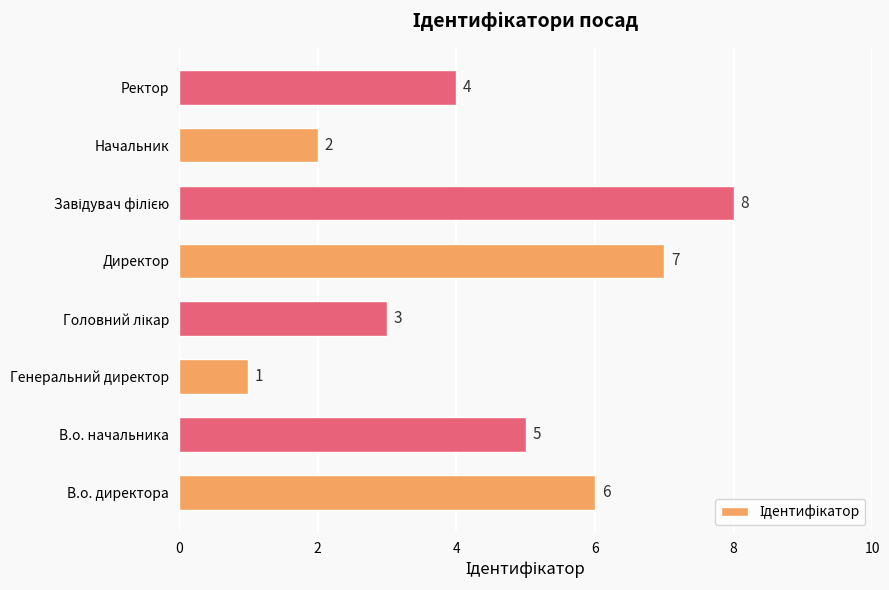

Reading bottom to top, what are all the values shown in this chart?

6	5	1	3	7	8	2	4